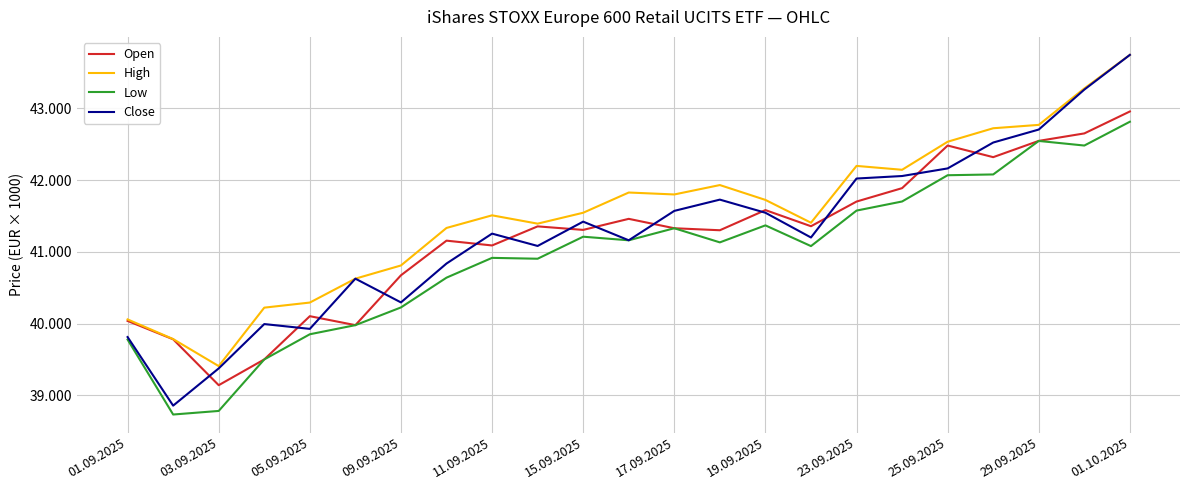

What are all the series names shown in the legend?

Open, High, Low, Close